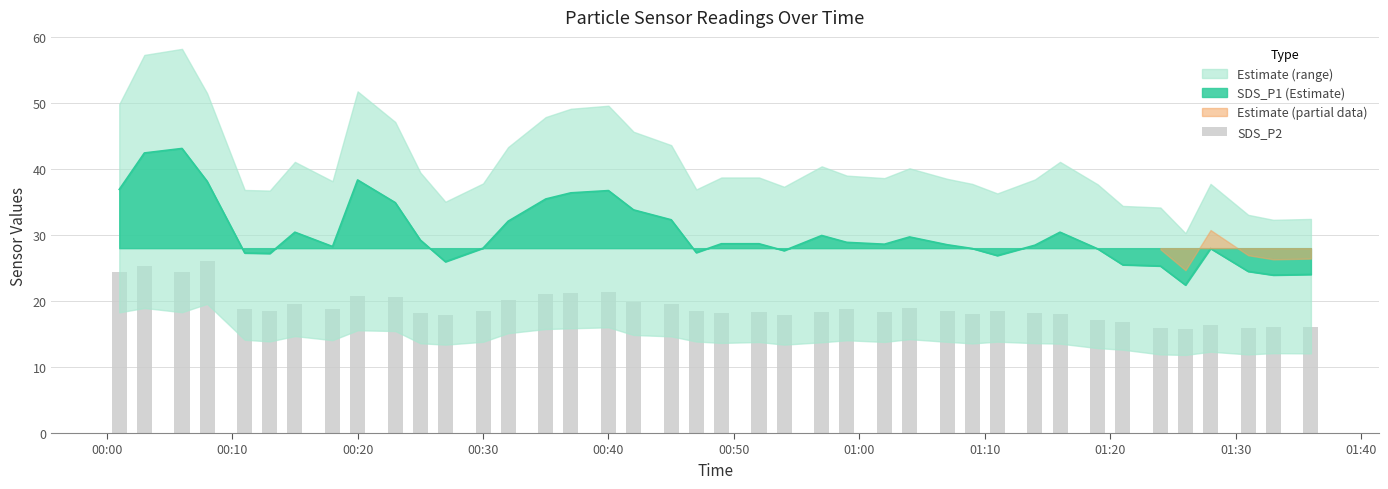

Reading left to right, transcribe all the data shown in this chart.

24.4	25.2	24.4	26.1	18.8	18.5	19.6	18.8	20.8	20.6	18.1	17.9	18.4	20.2	21.0	21.1	21.4	19.8	19.5	18.5	18.2	18.4	17.9	18.3	18.7	18.4	18.9	18.4	18.1	18.4	18.1	18.1	17.1	16.8	15.9	15.8	16.4	15.9	16.1	16.1